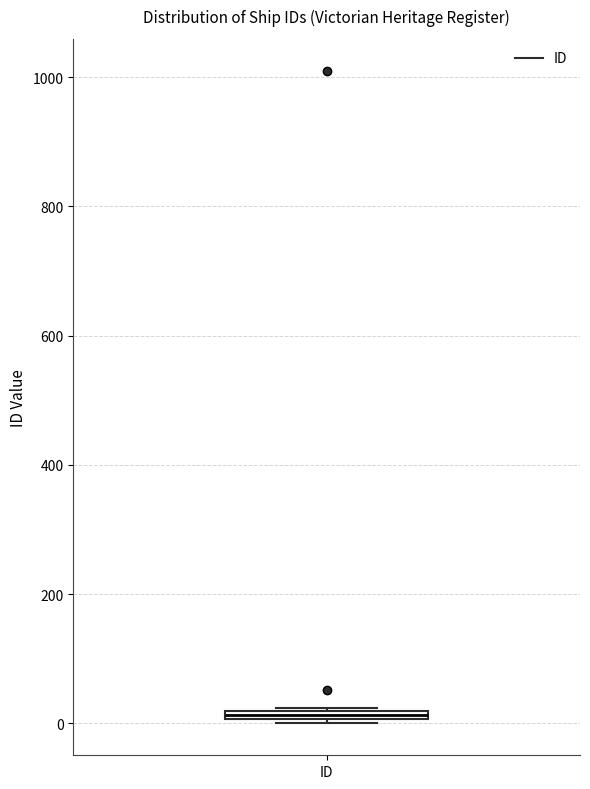

Where is the lower edge of the box for ID on the y-axis? The values are not printed on the chart, so give them approximately, as read against the axis.

0